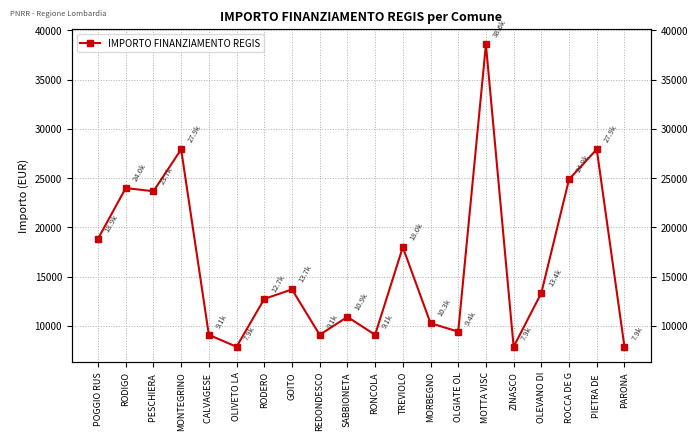

How many values exceed 13354?

9